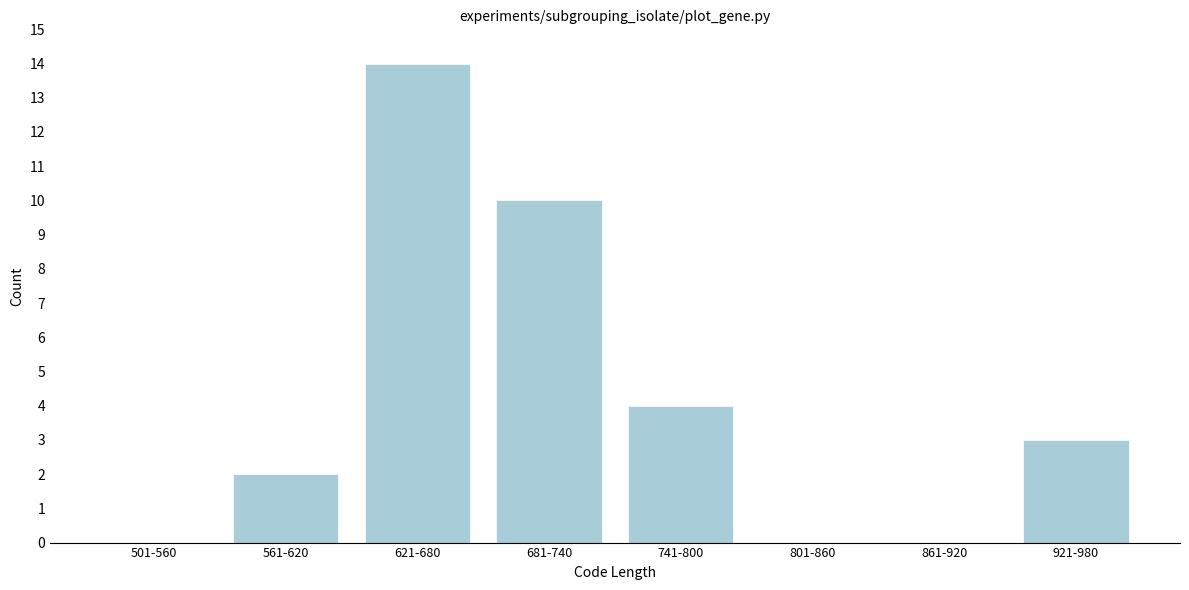

Reading left to right, extract all data points from this chart.

501-560=0	561-620=2	621-680=14	681-740=10	741-800=4	801-860=0	861-920=0	921-980=3